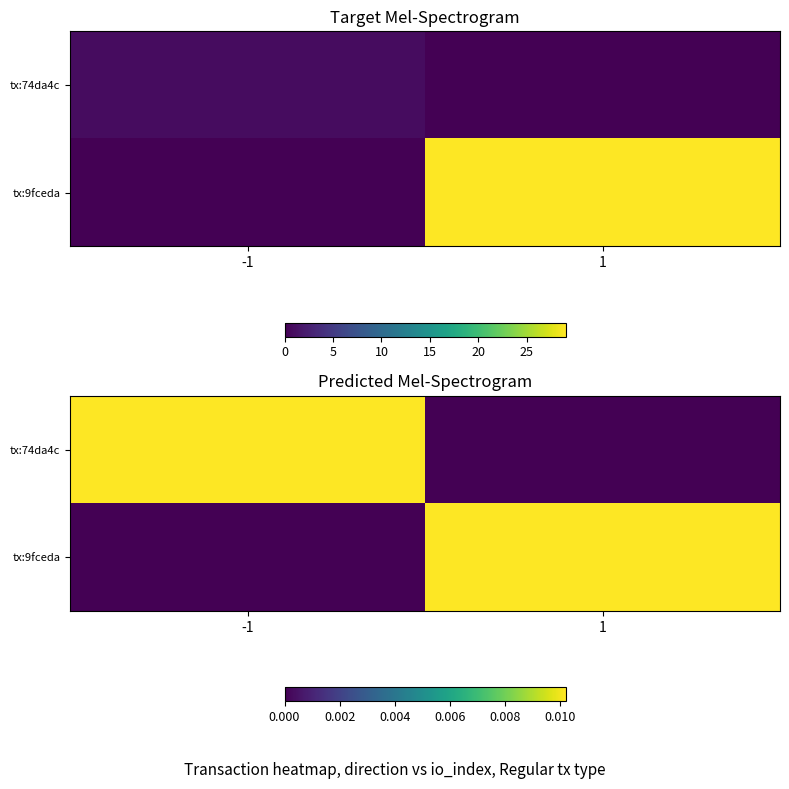

Rank the series at -1 from lowest to highest value.

tx:9fceda, tx:74da4c